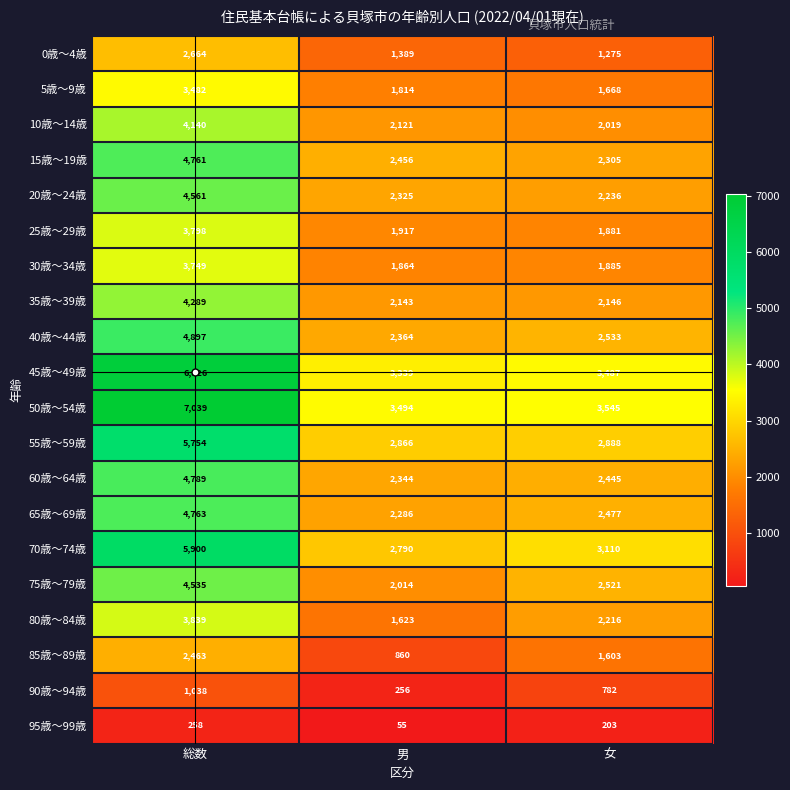

What is the approximate value of 45歳～49歳 at 総数, to the nearest 50?

6850